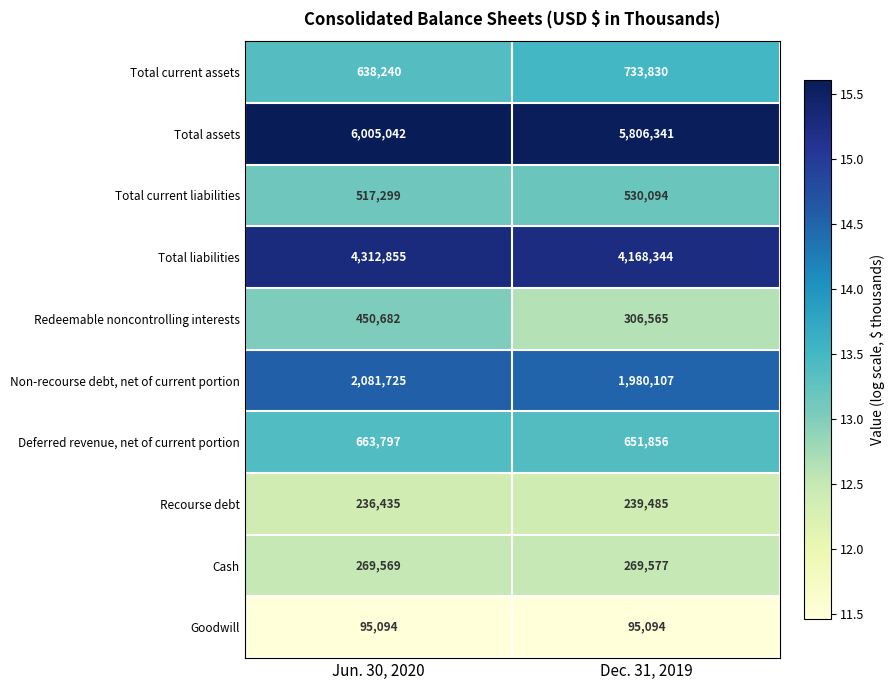

Rank the series by their maximum value, from highest to lowest.

Total assets, Total liabilities, Non-recourse debt, net of current portion, Total current assets, Deferred revenue, net of current portion, Total current liabilities, Redeemable noncontrolling interests, Cash, Recourse debt, Goodwill